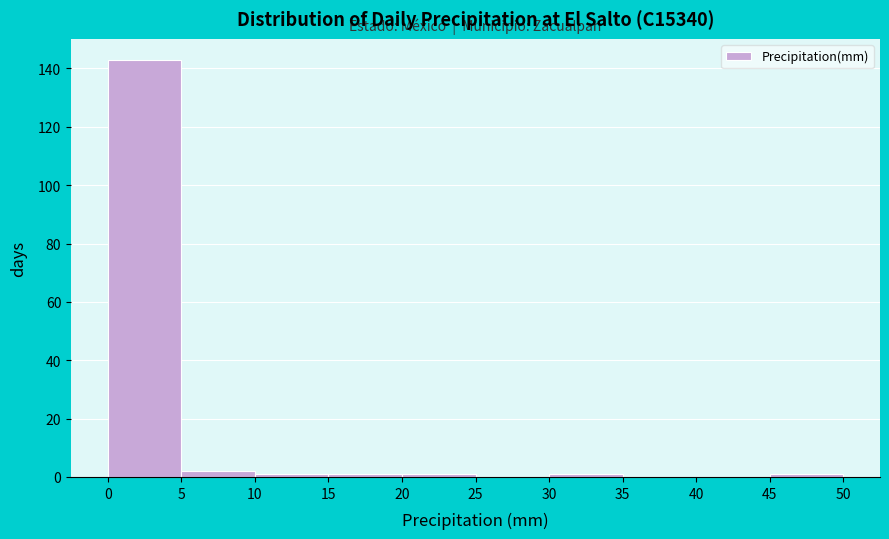

Reading left to right, list every bar in this chart as the range it spans on the x-axis followed by its height. The values are not printed on the chart, so give them approximately, as read against the axis.

0 to 5: 144
5 to 10: 2
10 to 15: under 2
15 to 20: under 2
20 to 25: under 2
25 to 30: 0
30 to 35: under 2
35 to 40: 0
40 to 45: 0
45 to 50: under 2